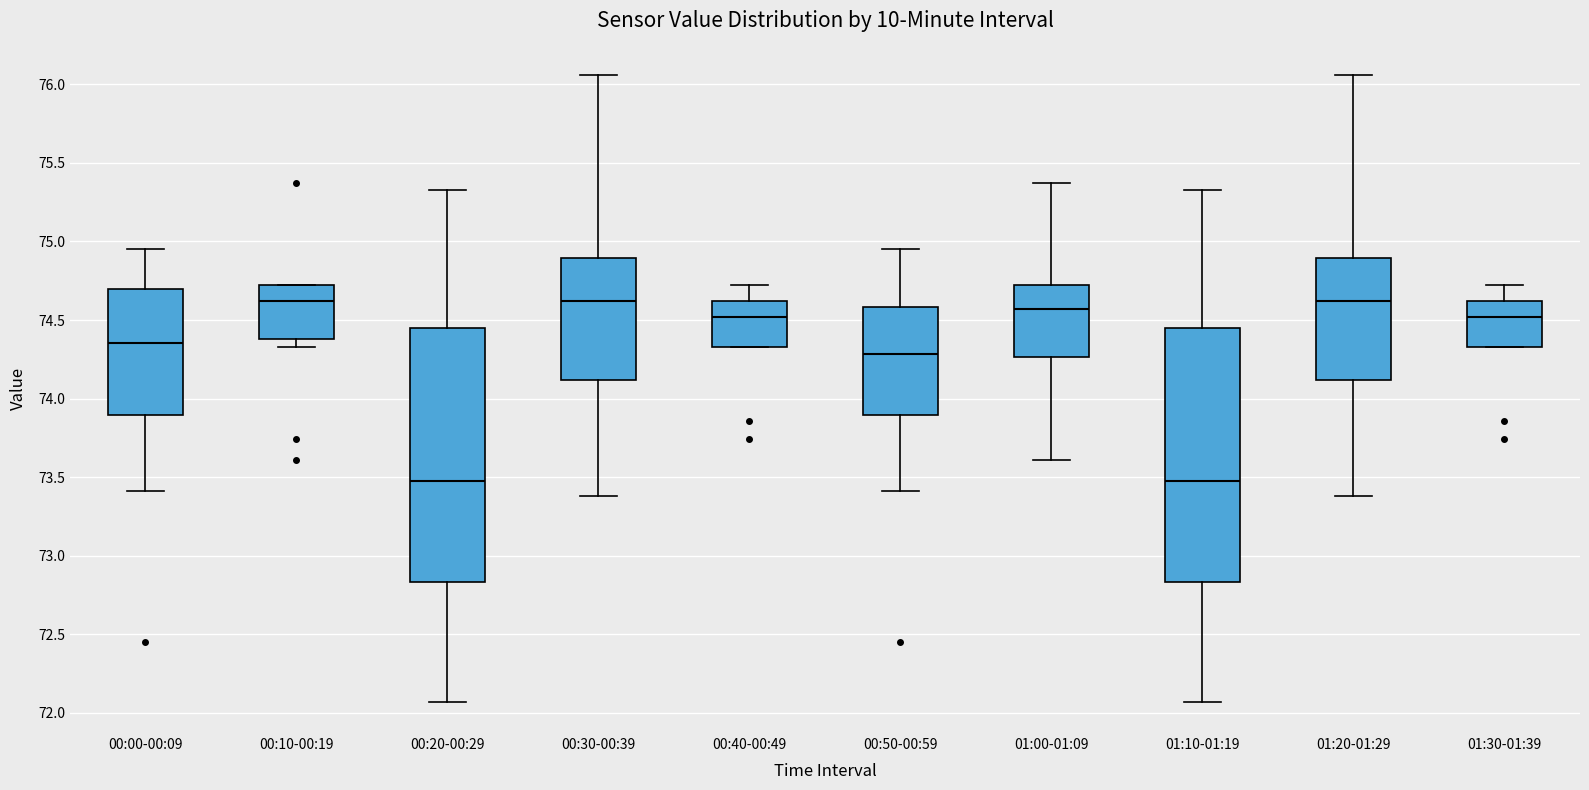

Reading left to right, transcribe this box plot: for each box, give where its median line is, the range the box spans, and where its two whiskers end, as read against the y-axis. The values are not printed on the chart, so give them approximately, as read against the axis.

00:00-00:09: median 74.35, box 73.90 to 74.70, whiskers 73.40 to 74.95
00:10-00:19: median 74.60, box 74.40 to 74.70, whiskers 74.35 to 74.70
00:20-00:29: median 73.50, box 72.85 to 74.45, whiskers 72.05 to 75.35
00:30-00:39: median 74.60, box 74.10 to 74.90, whiskers 73.40 to 76.05
00:40-00:49: median 74.50, box 74.35 to 74.60, whiskers 74.35 to 74.70
00:50-00:59: median 74.30, box 73.90 to 74.60, whiskers 73.40 to 74.95
01:00-01:09: median 74.55, box 74.25 to 74.70, whiskers 73.60 to 75.35
01:10-01:19: median 73.50, box 72.85 to 74.45, whiskers 72.05 to 75.35
01:20-01:29: median 74.60, box 74.10 to 74.90, whiskers 73.40 to 76.05
01:30-01:39: median 74.50, box 74.35 to 74.60, whiskers 74.35 to 74.70